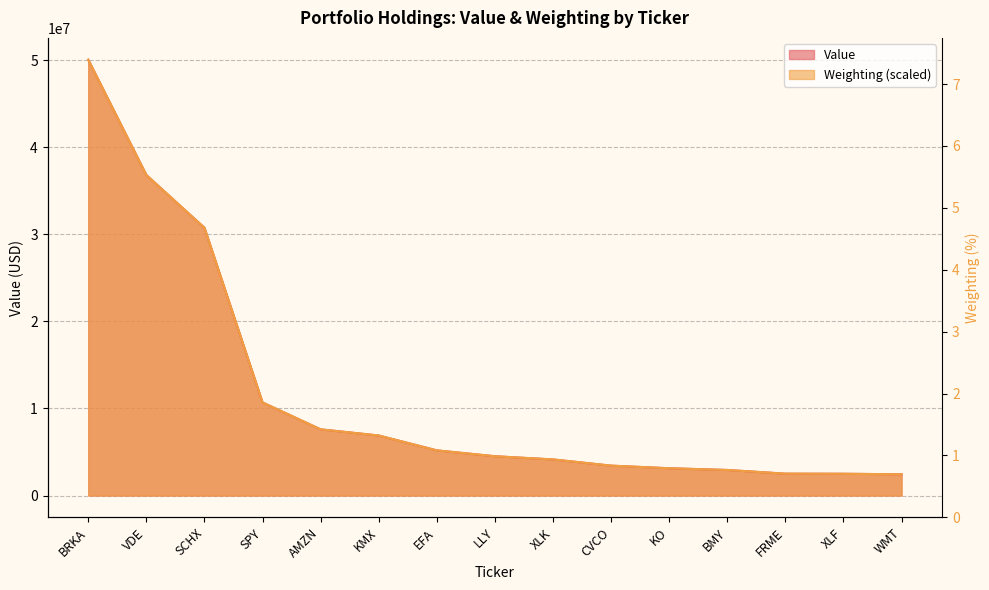

Reading left to right, extract all data points from this chart.

Value: BRKA=50085000.0	VDE=36832000.0	SCHX=30770000.0	SPY=10697000.0	AMZN=7605000.0	KMX=6896000.0	EFA=5189000.0	LLY=4513000.0	XLK=4147000.0	CVCO=3433000.0	KO=3135000.0	BMY=2936000.0	FRME=2510000.0	XLF=2501000.0	WMT=2439000.0
Weighting: BRKA=50085000.0	VDE=36832198.0	SCHX=30769312.7	SPY=10700008.1	AMZN=7604066.7	KMX=6897974.8	EFA=5187059.8	LLY=4514914.6	XLK=4148290.0	CVCO=3435408.7	KO=3136677.5	BMY=2932997.2	FRME=2512057.7	XLF=2498479.1	WMT=2437374.9